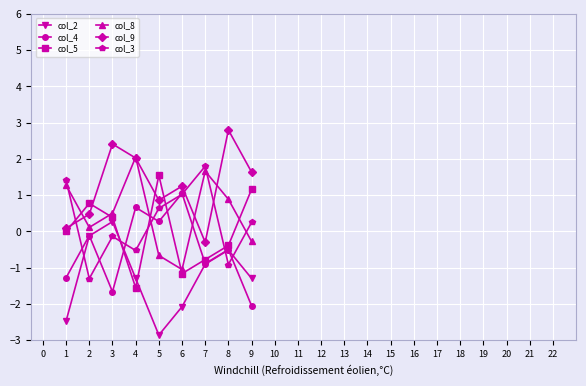

What is the sum of all col_4 values?

-4.5